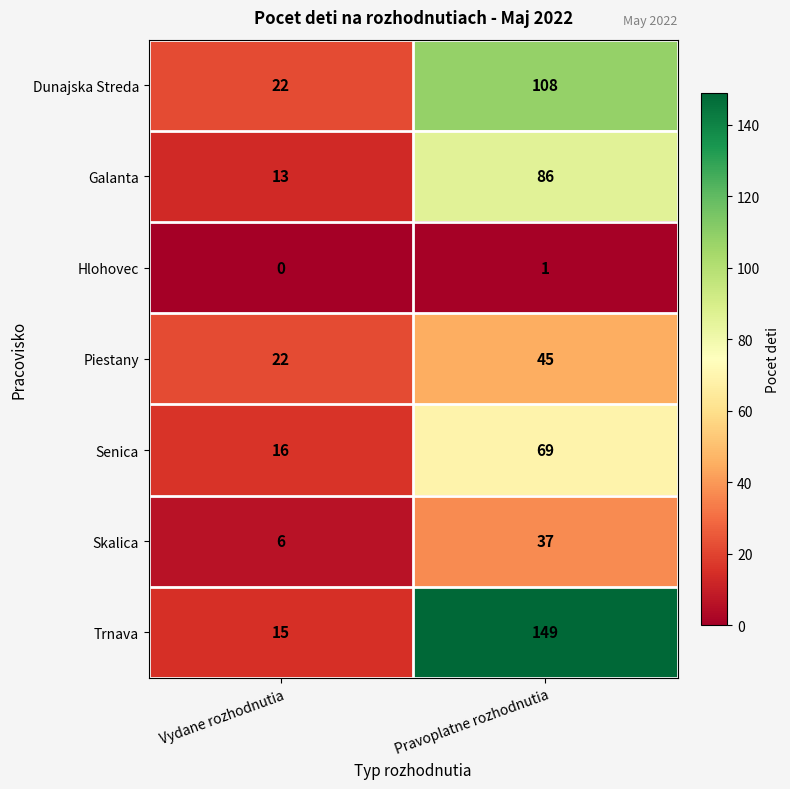

Reading left to right, list all the values displayed in this chart.

Dunajska Streda: Vydane rozhodnutia=22	Pravoplatne rozhodnutia=108
Galanta: Vydane rozhodnutia=13	Pravoplatne rozhodnutia=86
Hlohovec: Vydane rozhodnutia=0	Pravoplatne rozhodnutia=1
Piestany: Vydane rozhodnutia=22	Pravoplatne rozhodnutia=45
Senica: Vydane rozhodnutia=16	Pravoplatne rozhodnutia=69
Skalica: Vydane rozhodnutia=6	Pravoplatne rozhodnutia=37
Trnava: Vydane rozhodnutia=15	Pravoplatne rozhodnutia=149